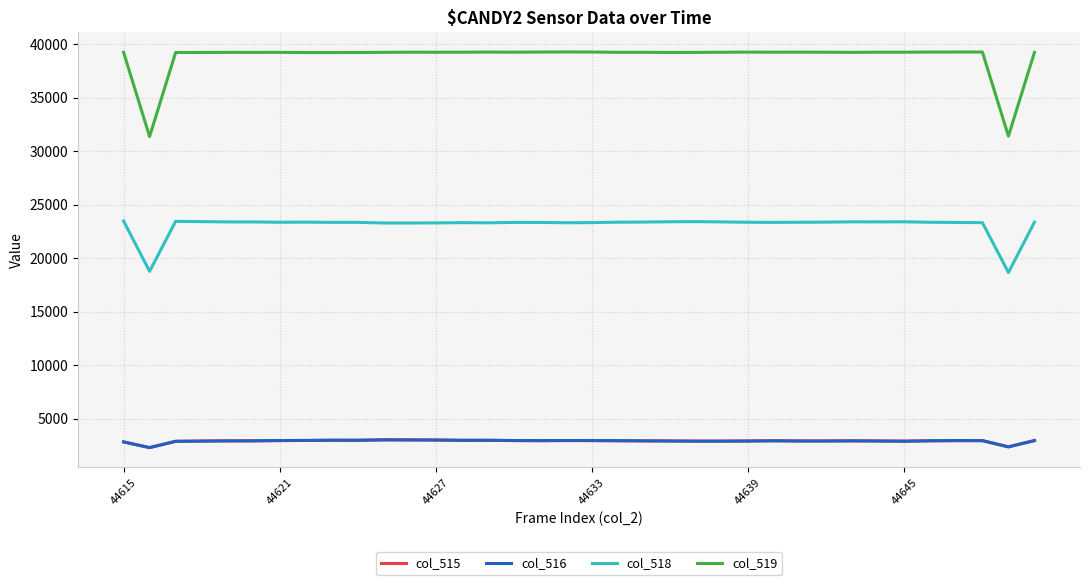

What are all the series names shown in the legend?

col_515, col_516, col_518, col_519